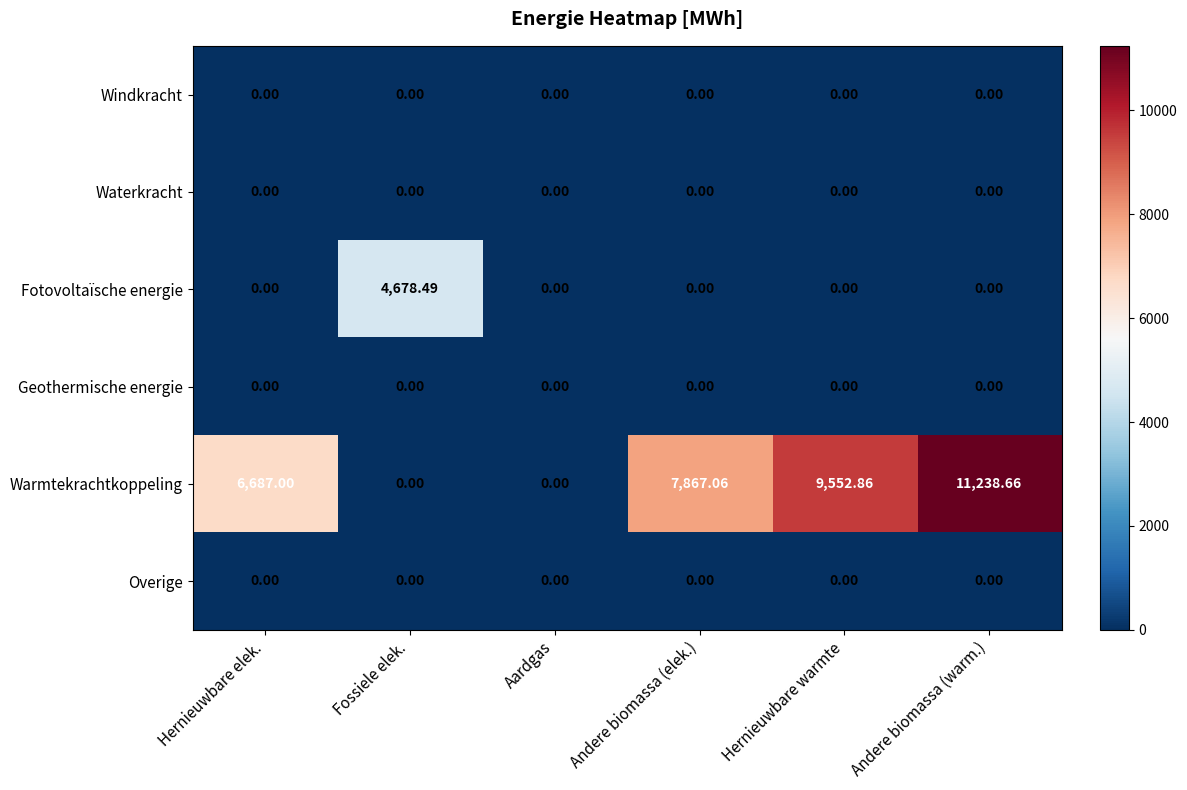

Is the value of Warmtekrachtkoppeling at Andere biomassa (warm.) greater than the value of Overige at Aardgas?

Yes